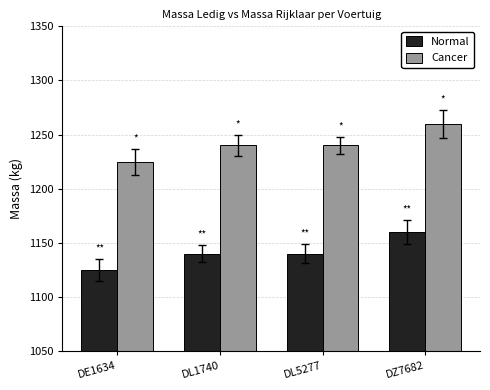

At how many categories does at least one series exceed 1243?

1